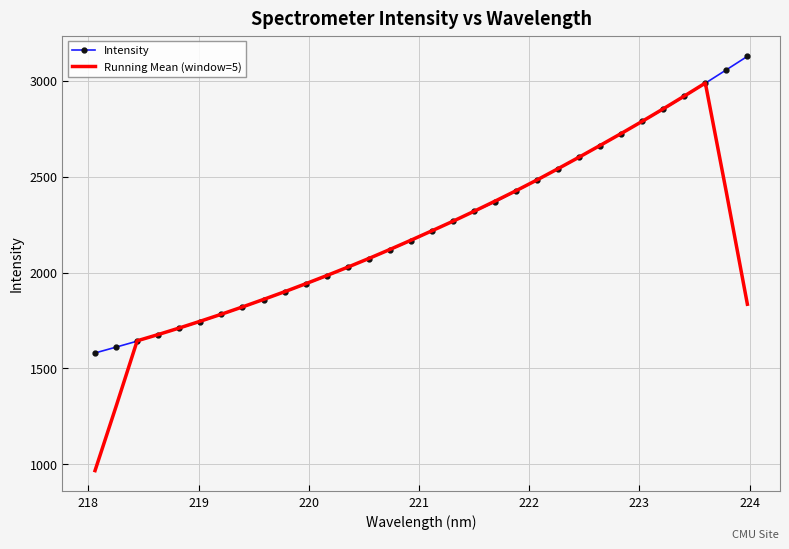

Which series has the largest range (max minus min)?

Running Mean (window=5)